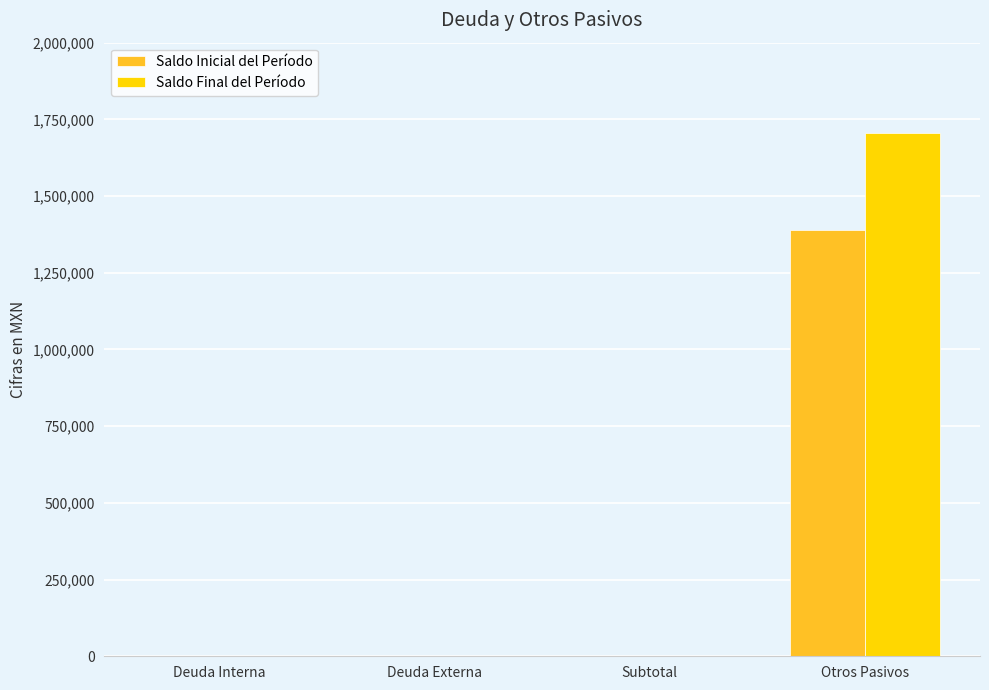

What is the average value of the Saldo Final del Período series?

426484.1